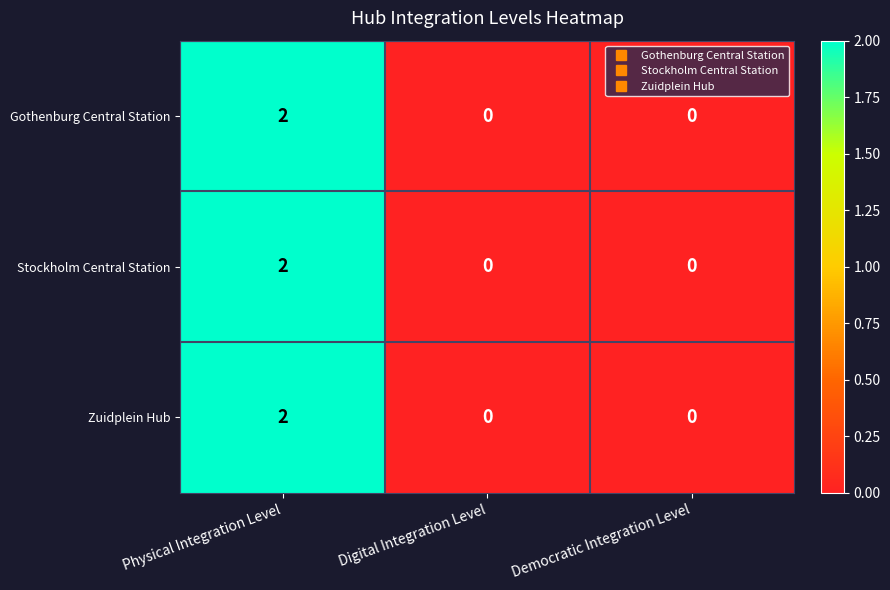

The Gothenburg Central Station series shows 1 at Digital Integration Level. True or false?

False